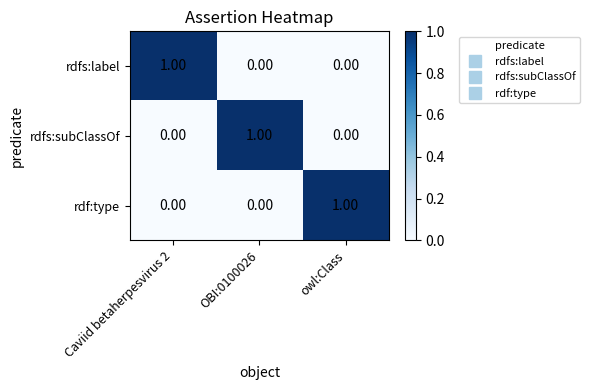

Is the value of rdfs:label at OBI:0100026 greater than the value of rdfs:subClassOf at OBI:0100026?

No